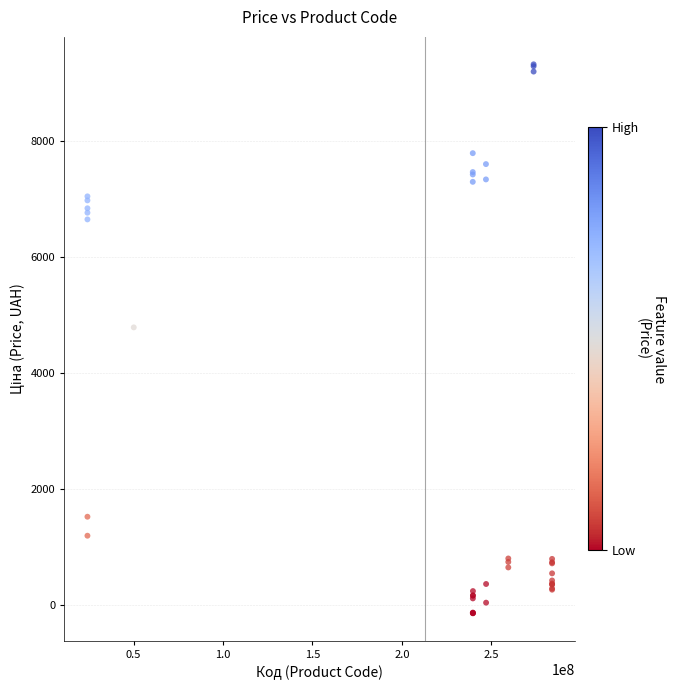

What Y value in the scatter plot is closest to 4594?

4791.9